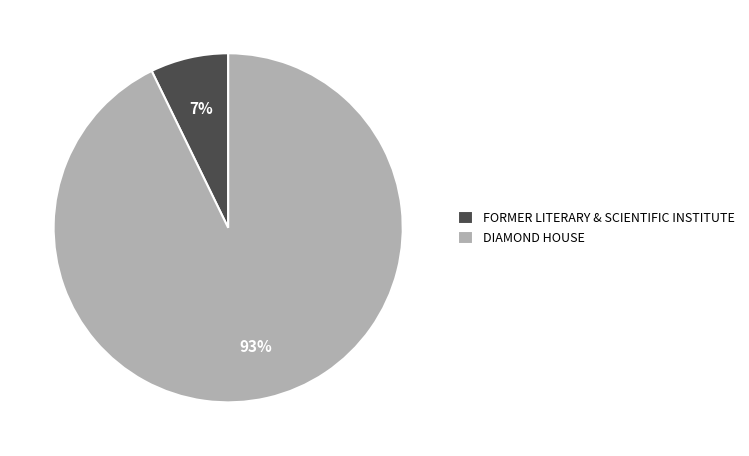

Which has a higher value, FORMER LITERARY & SCIENTIFIC INSTITUTE or DIAMOND HOUSE?

DIAMOND HOUSE